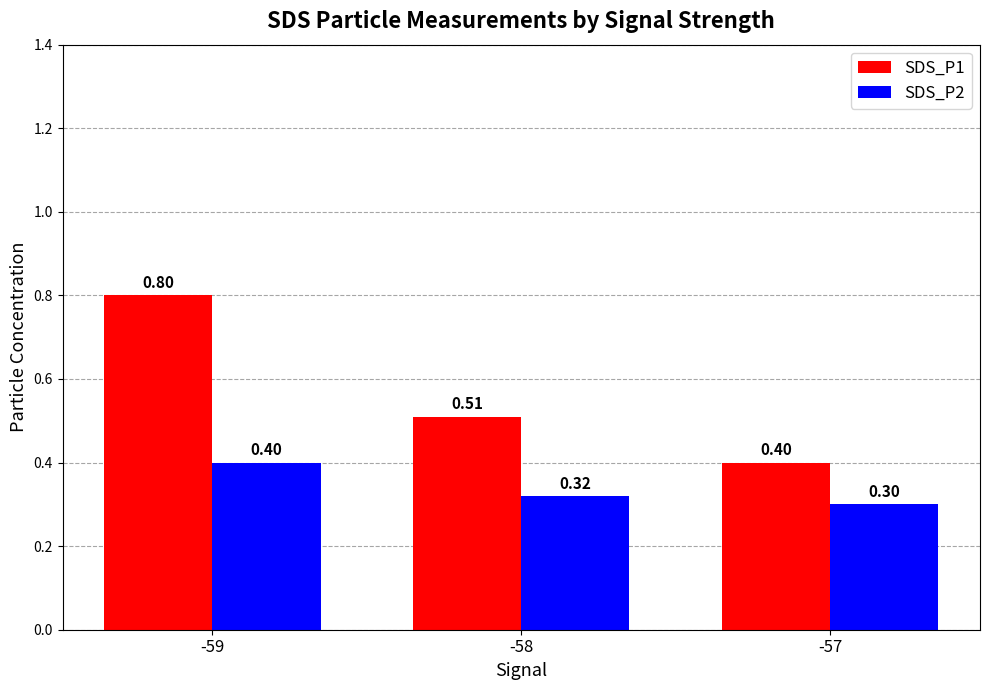

What is the minimum value for SDS_P2?

0.3